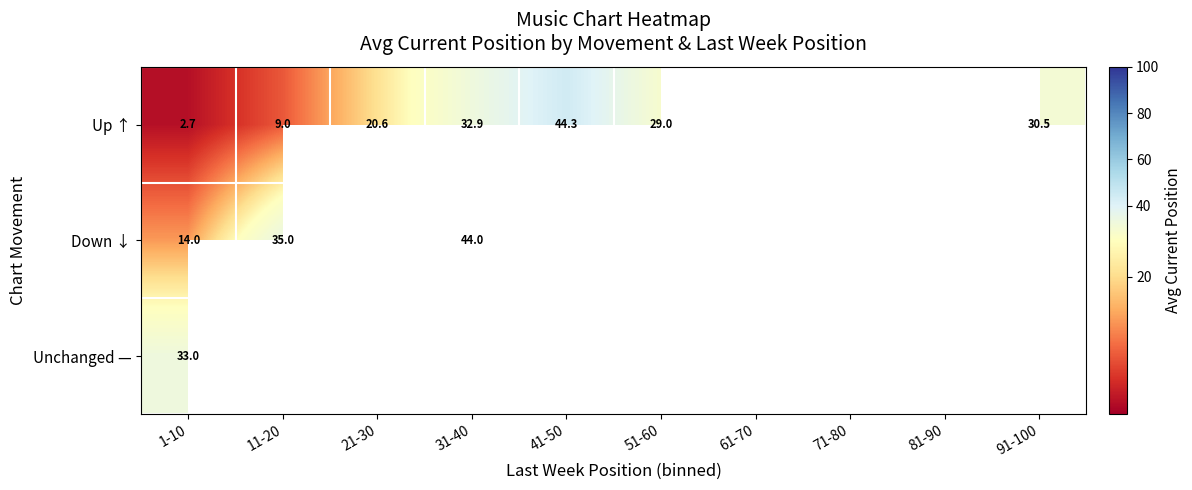

What is the minimum value for Down ↓?

14.0